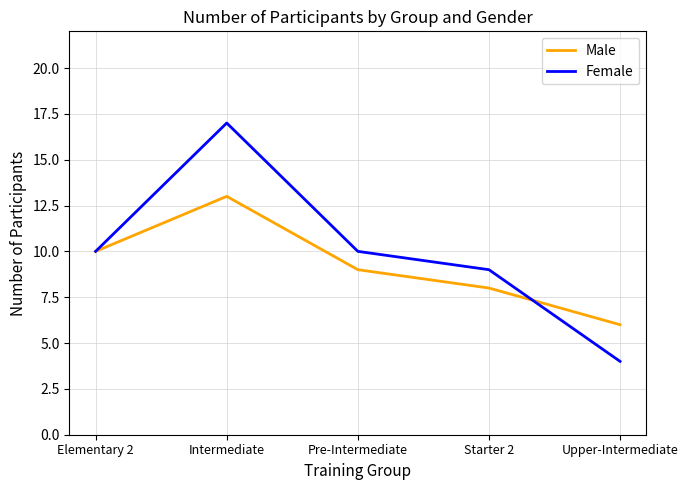

What is the difference between the Female values at Starter 2 and Elementary 2?

1